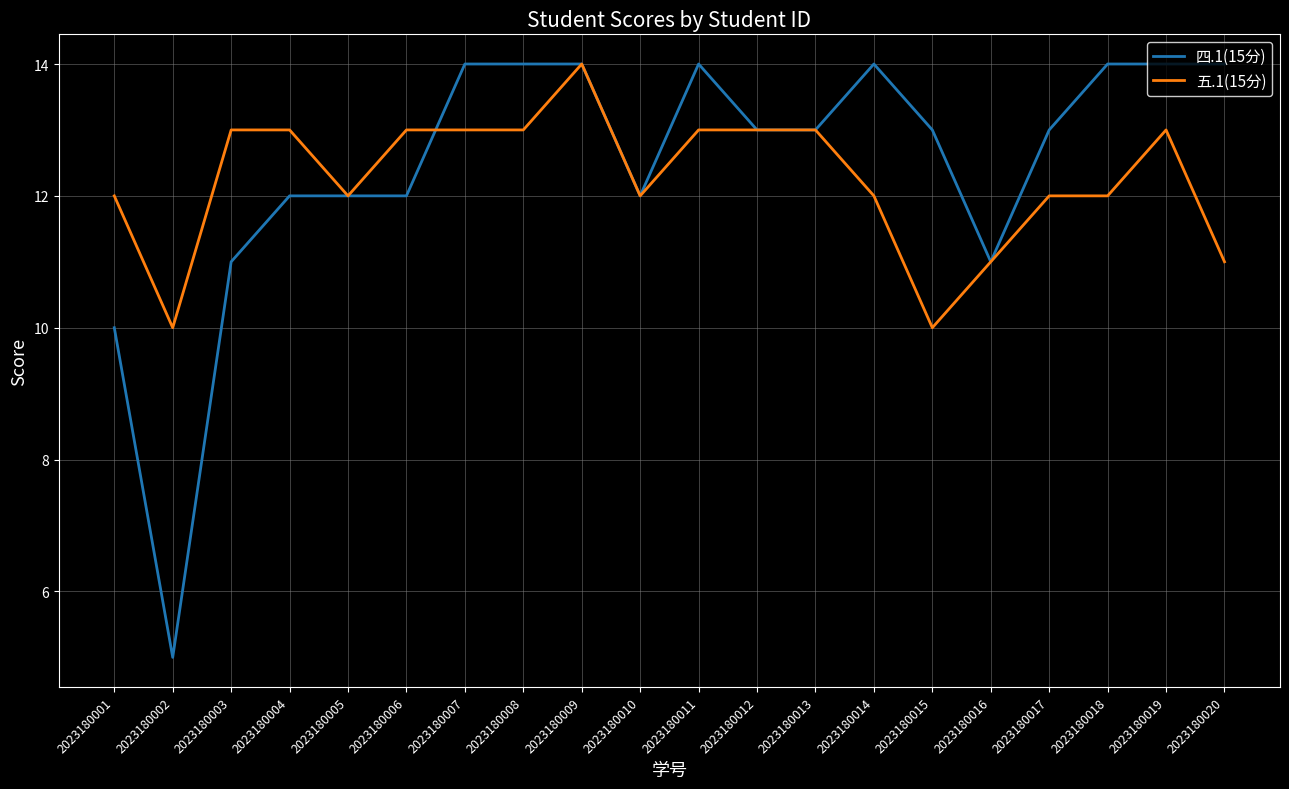

What is the greatest value displayed?

14